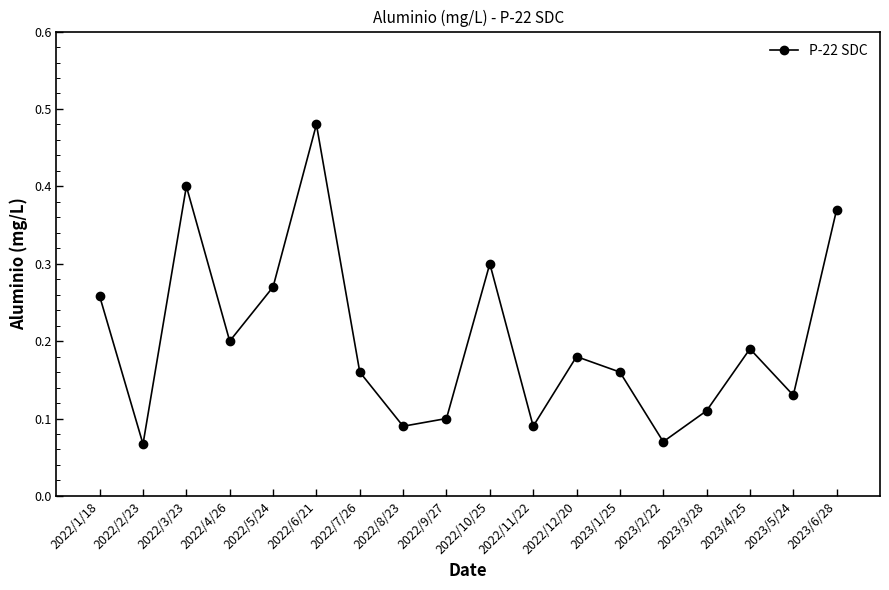

The value at 2022/5/24 is 0.3. True or false?

True